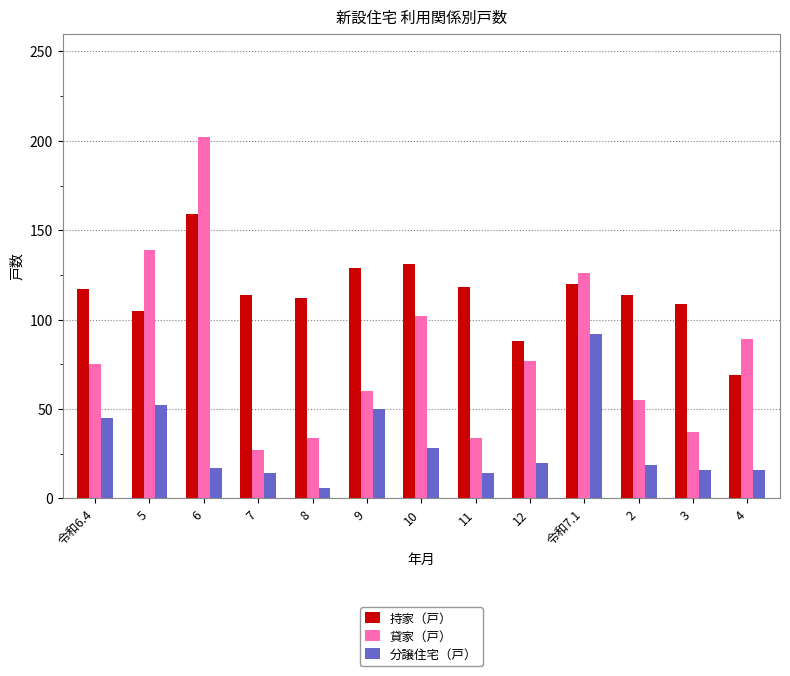

Which series has the largest range (max minus min)?

貸家（戸）